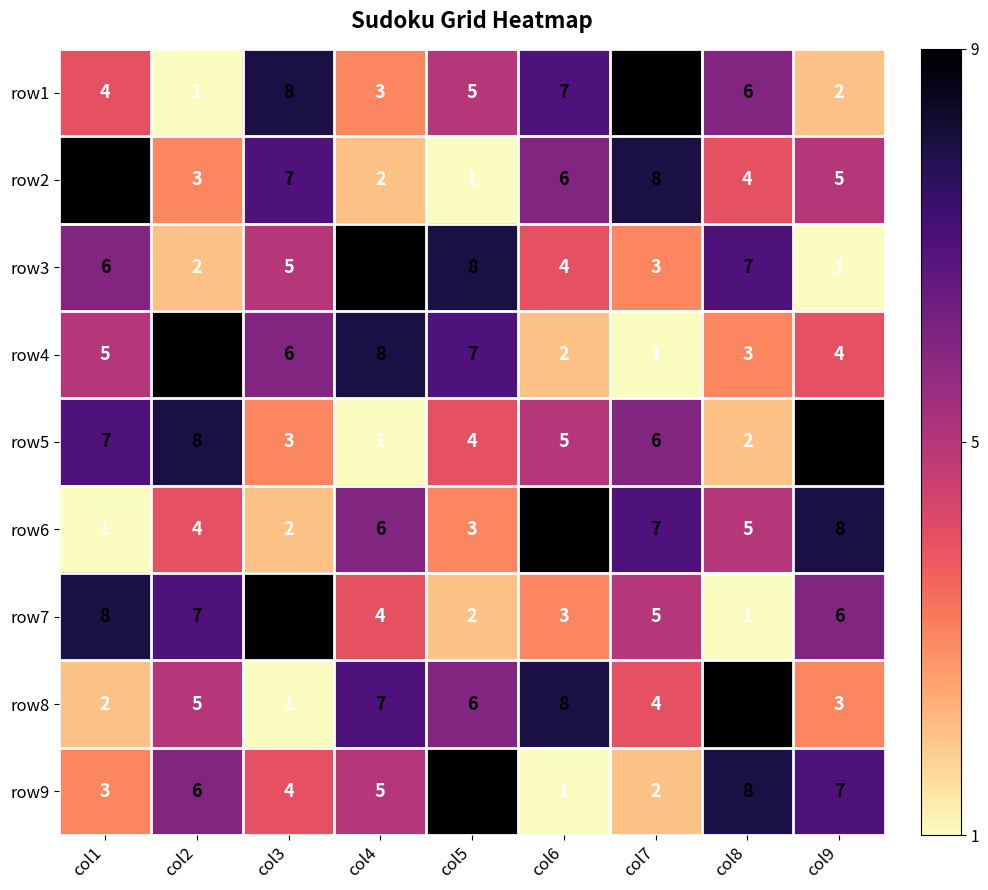

At which label does row7 reach its peak?

col3